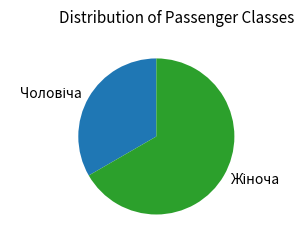

How many slices are in this pie chart?

2